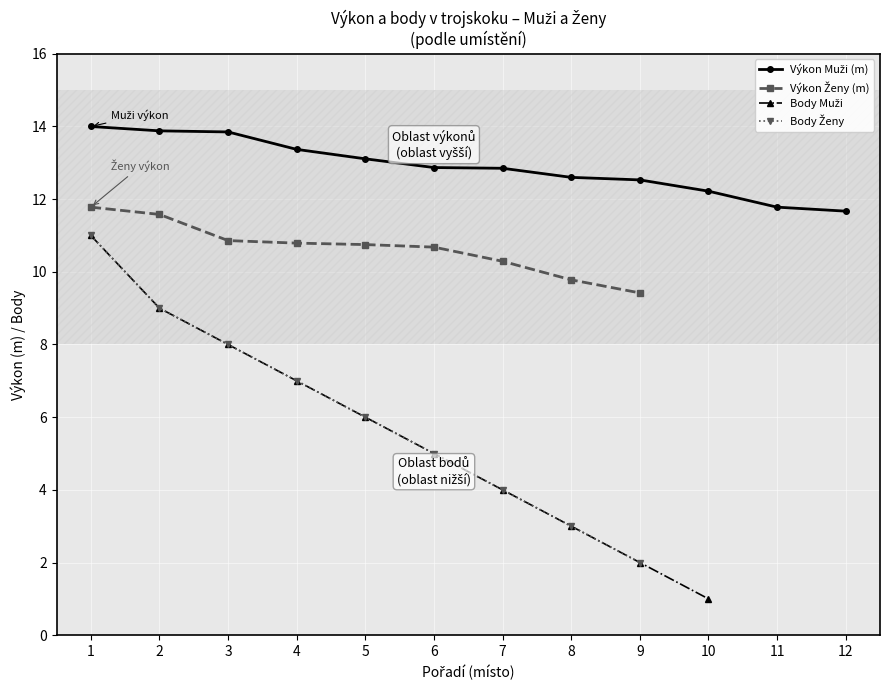

Which category has the highest value across all series?

1